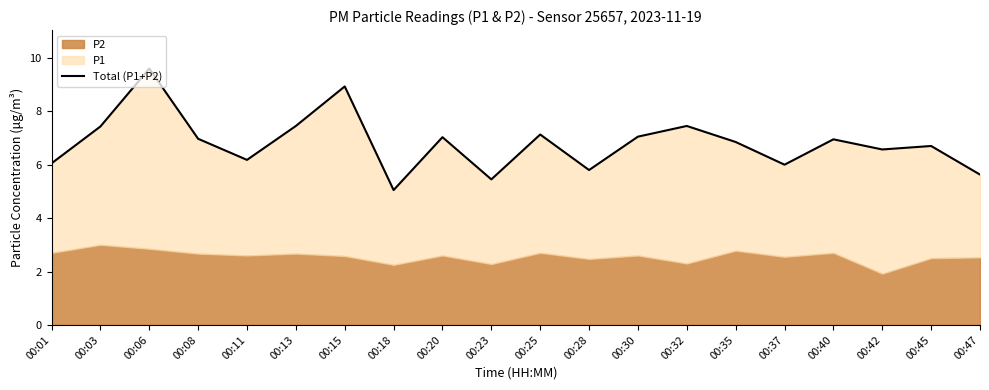

Where is the data nearest to the value 7?

00:20